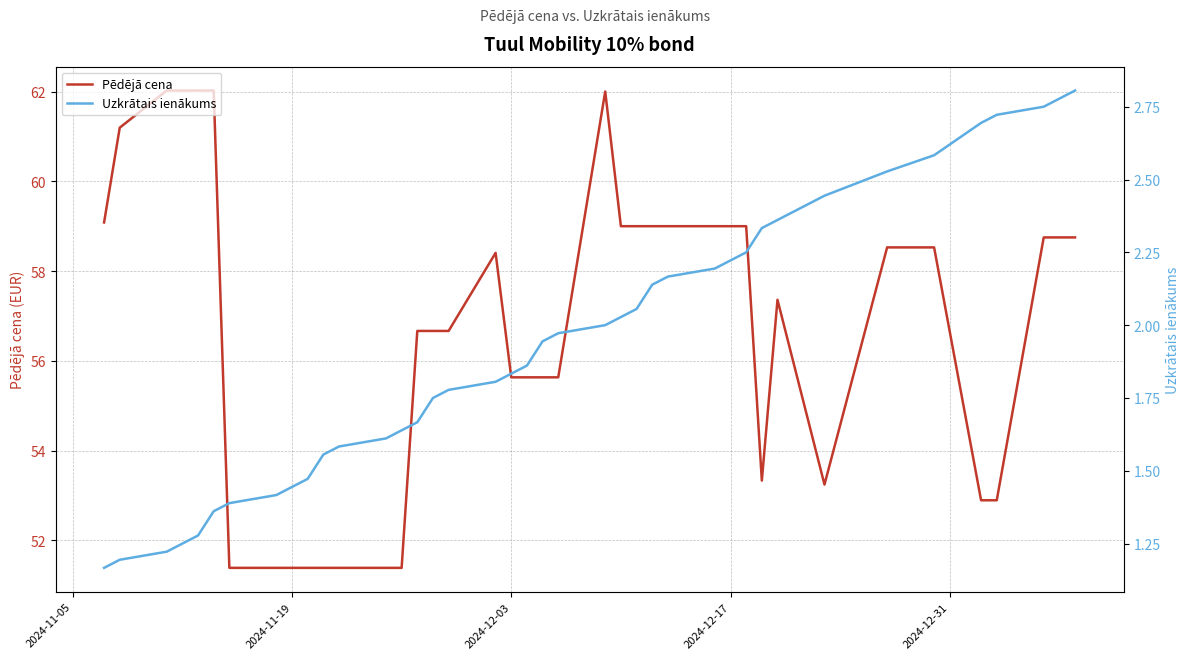

The value of Pēdējā cena at 2024-12-17 is 30.0. True or false?

False